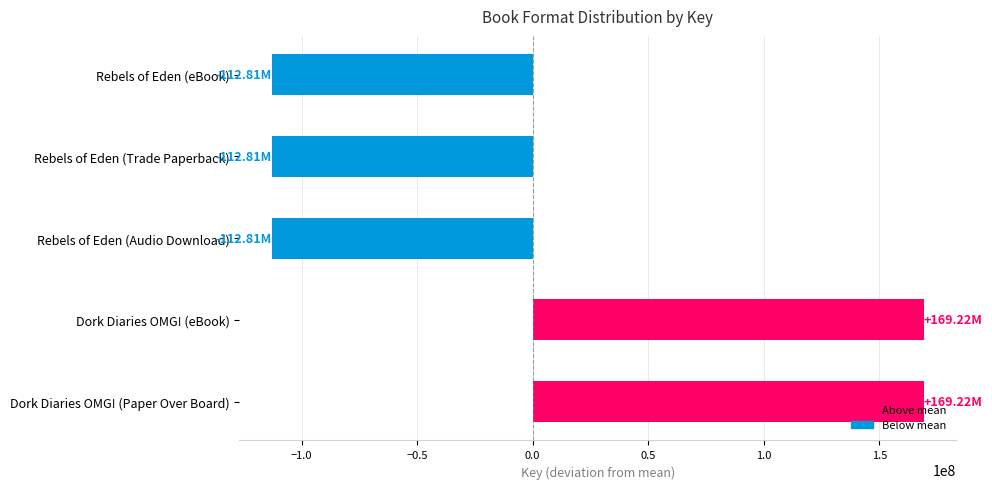

What is the label of the 5th bar from the top?

Dork Diaries OMG! (Paper Over Board)